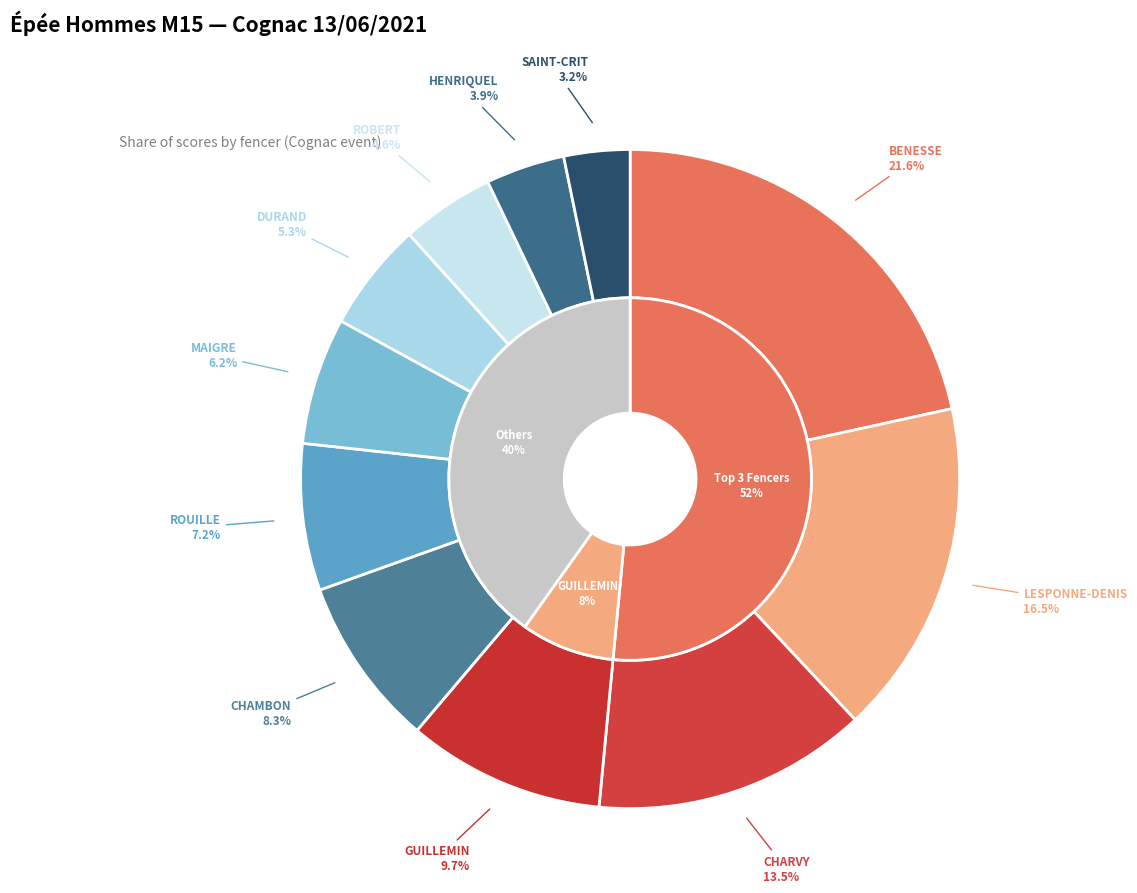

What percentage is the GUILLEMIN slice, to the nearest percent?

10%